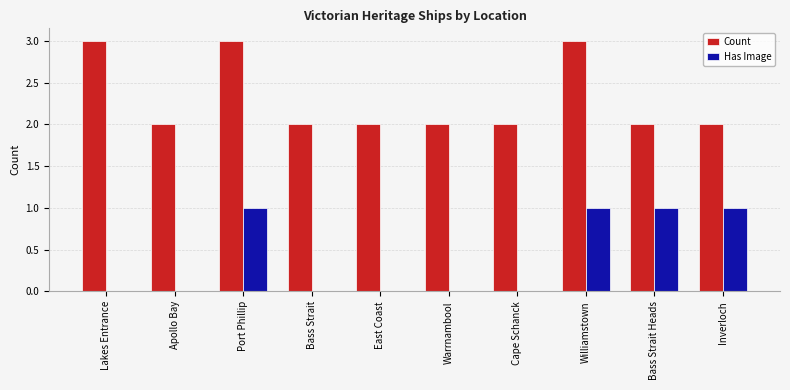

How many groups of bars are there?

10